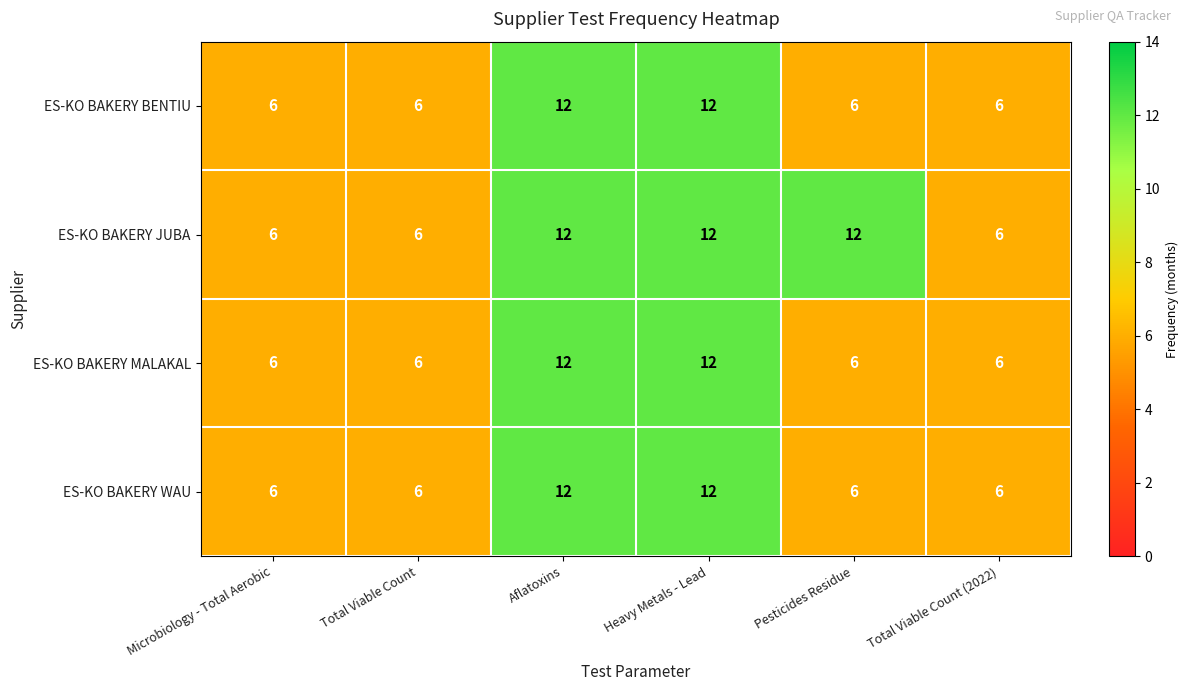

How many categories are shown in the chart?

6